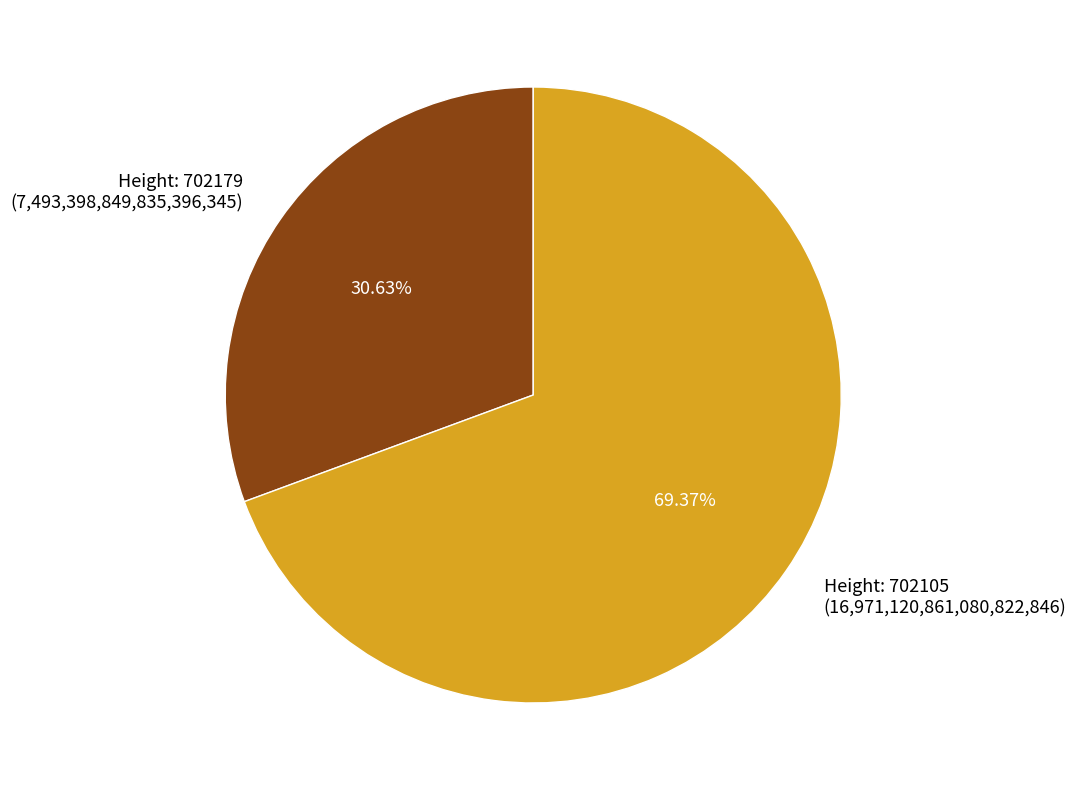

Rank the categories by value from highest to lowest.

Height: 702105 (16,971,120,861,080,822,846), Height: 702179 (7,493,398,849,835,396,345)